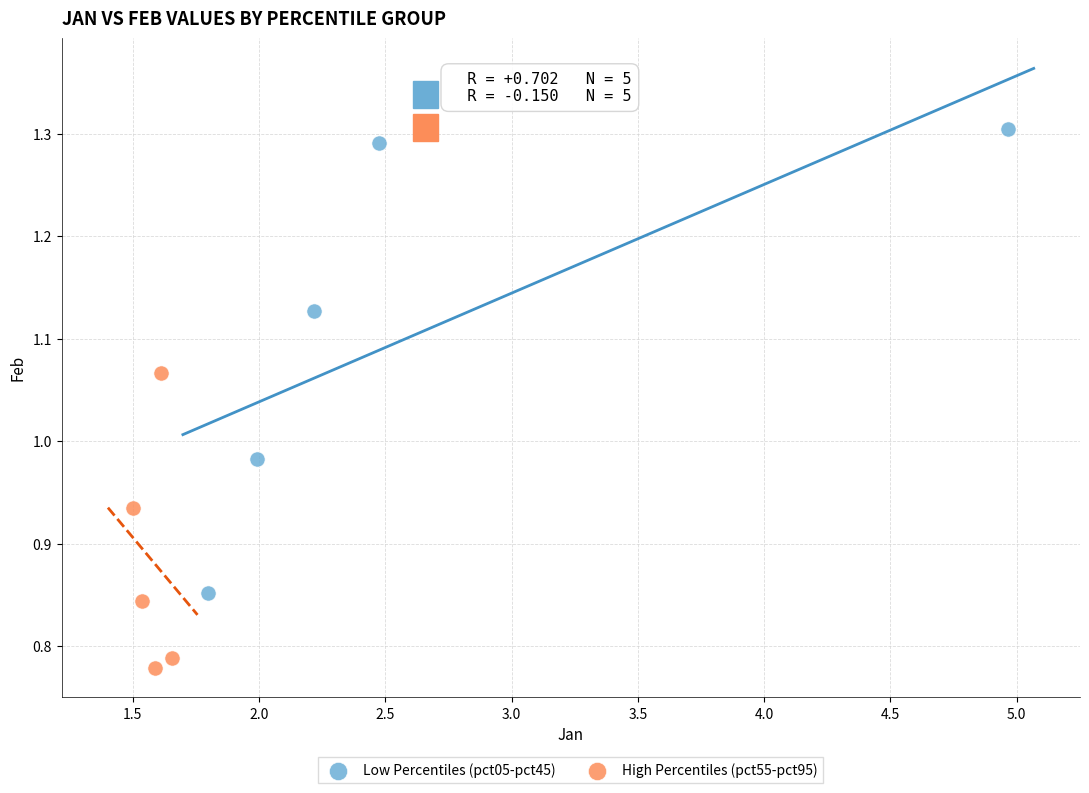

Which series contains the lowest Y value?

High Percentiles (pct55-pct95)